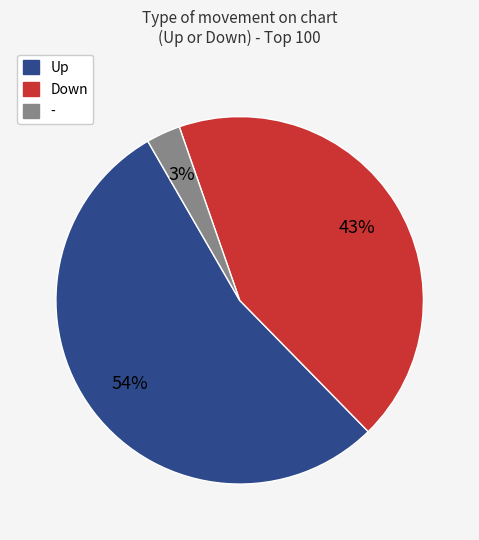

Count the number of slices in the pie.

3